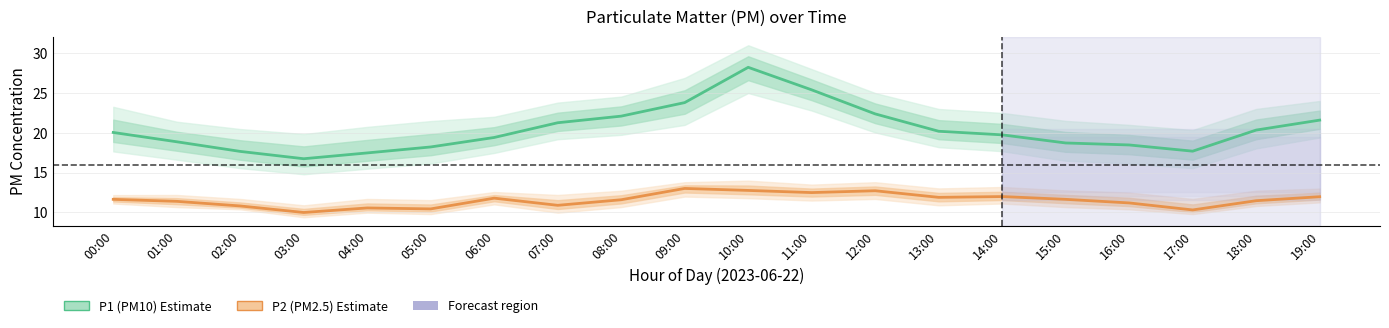

Between 13:00 and 07:00, which is larger?

07:00